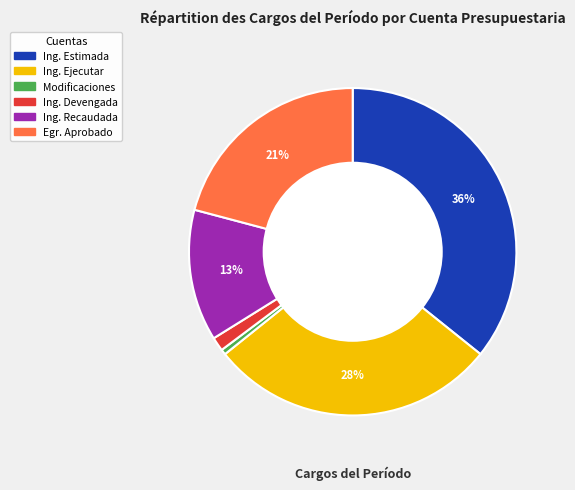

Is there any slice that represents more than half of the pie?

No